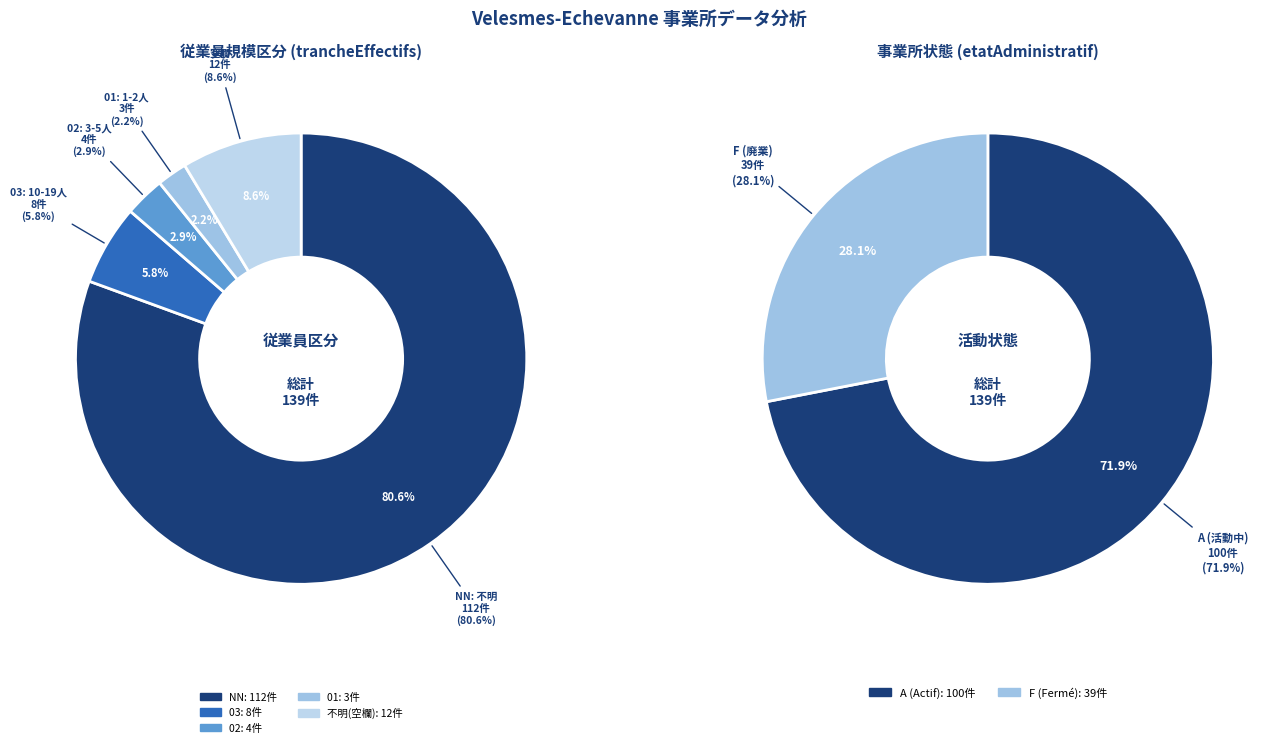

To the nearest percent, what is the difference between the 02 and 03 slice percentages?

3%